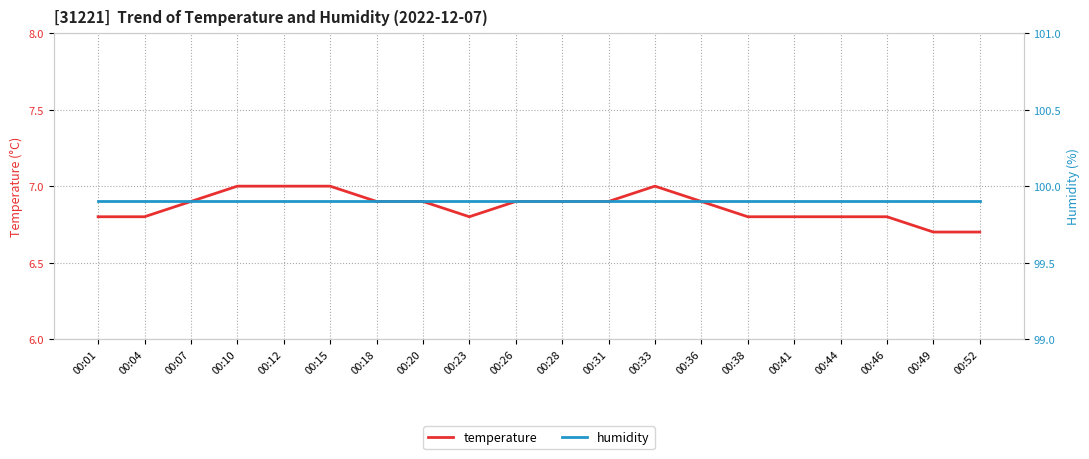

Between 00:36 and 00:52, which series saw the biggest shift?

temperature